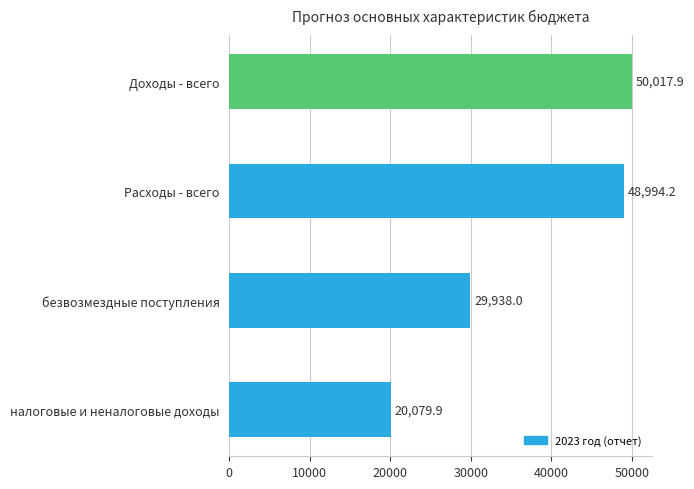

What is the average value?

37257.5